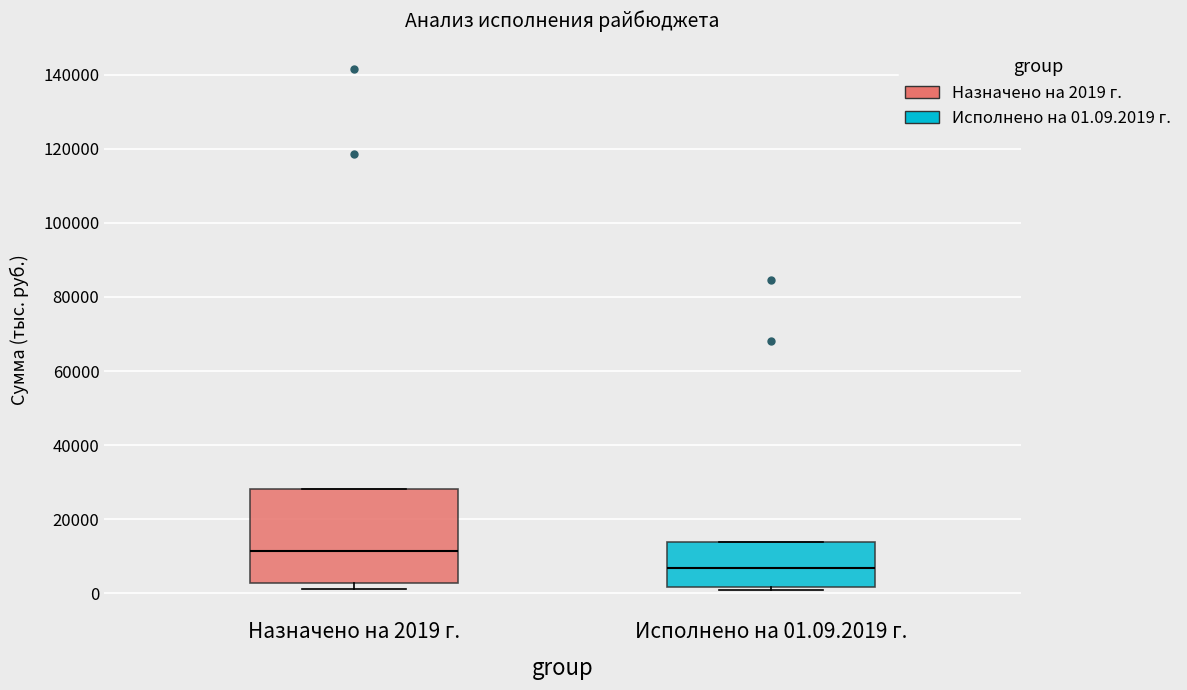

Where is the upper edge of the box for Исполнено на 01.09.2019 г. on the y-axis? The values are not printed on the chart, so give them approximately, as read against the axis.

14000